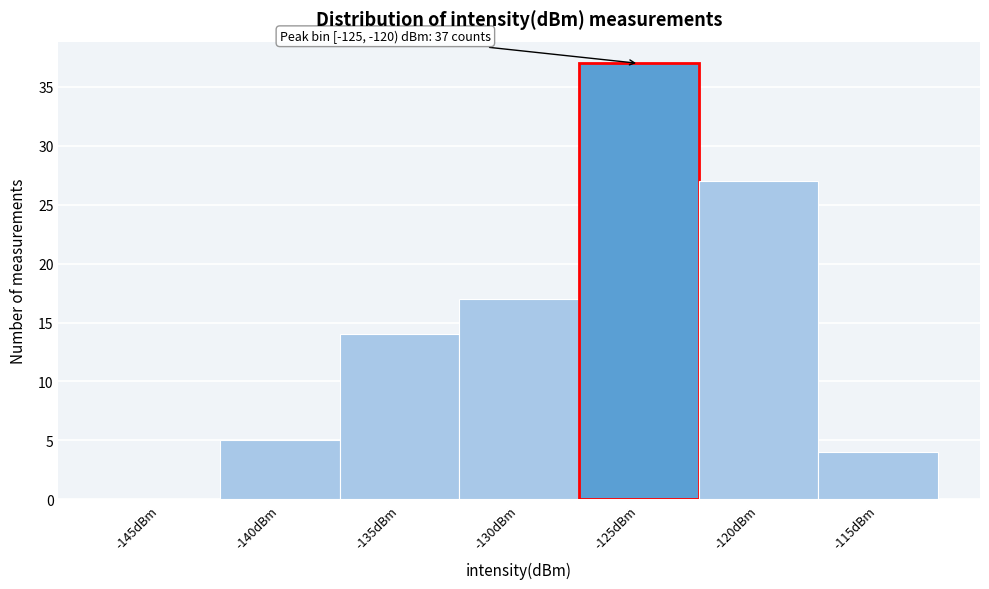

Reading left to right, extract all data points from this chart.

-145dBm=0	-140dBm=5	-135dBm=14	-130dBm=17	-125dBm=37	-120dBm=27	-115dBm=4